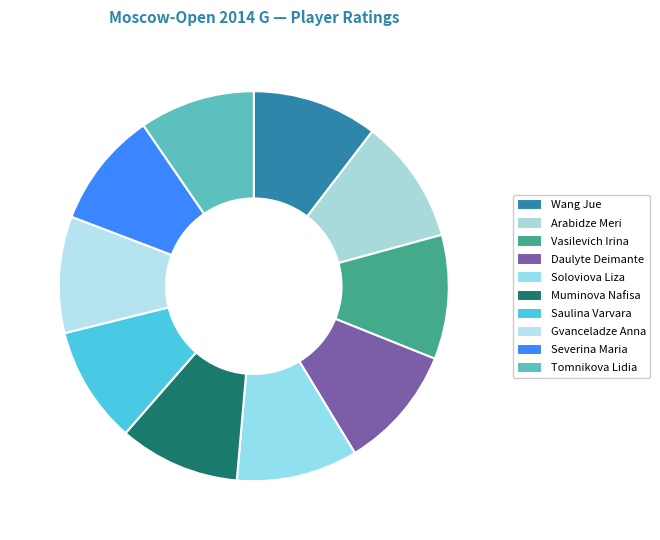

Between Saulina Varvara and Gvanceladze Anna, which is larger?

Saulina Varvara